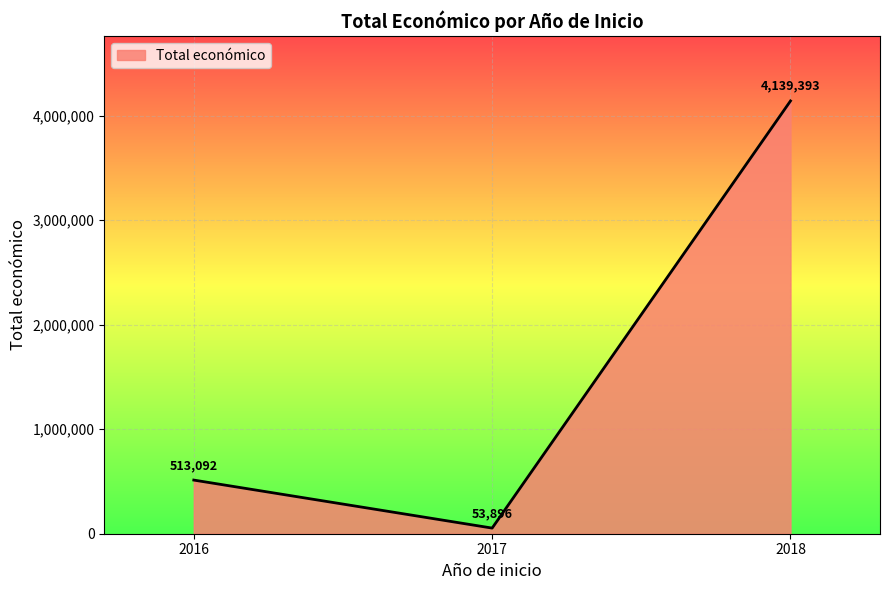

Which label corresponds to the largest value in the chart?

2018